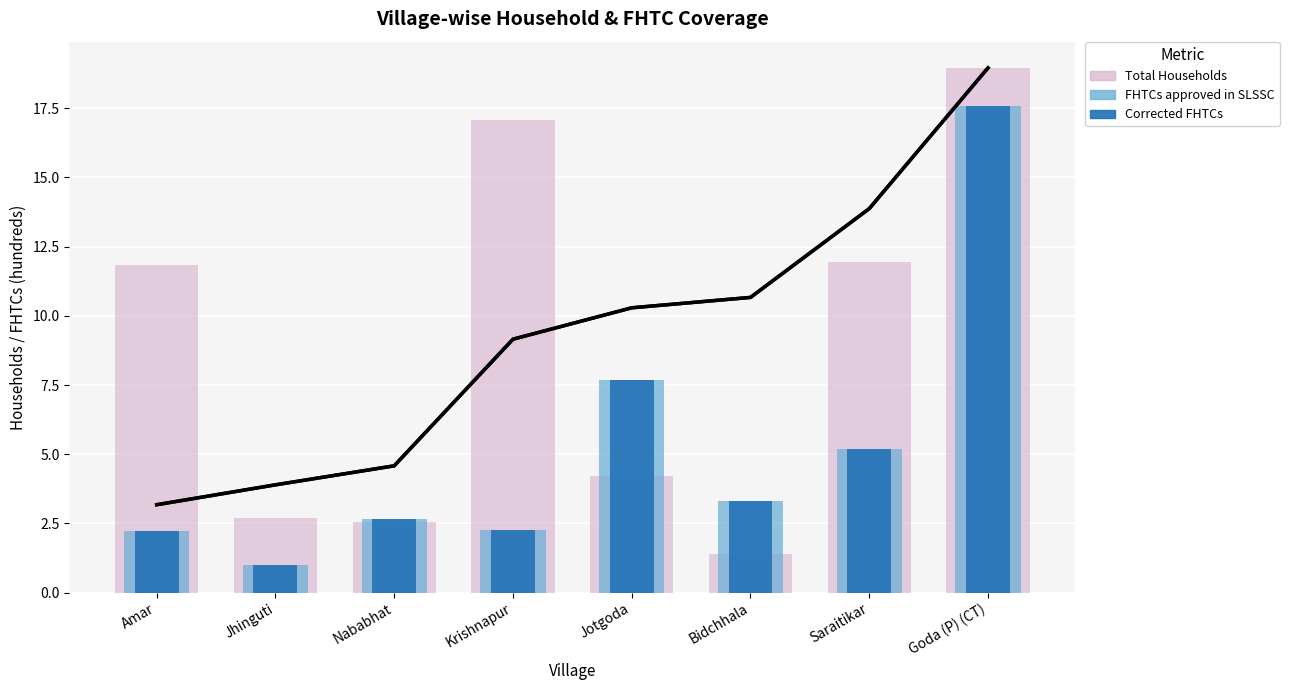

Rank the series by their maximum value, from highest to lowest.

Total Households, FHTCs approved in SLSSC, Corrected FHTCs